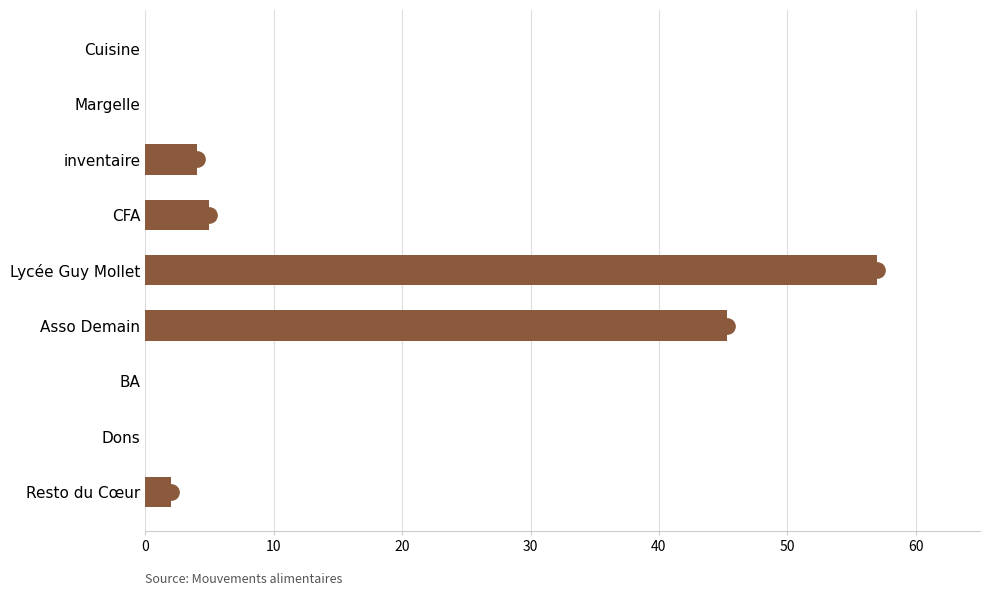

Where is the data nearest to the value 28?

Asso Demain